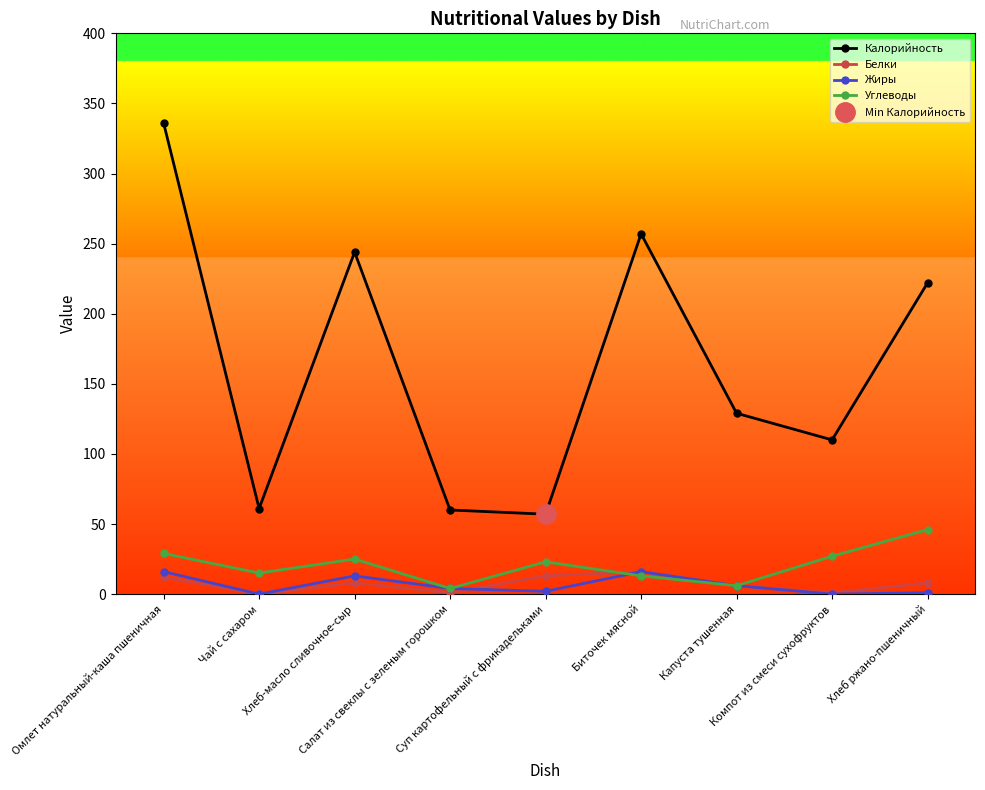

Which has a higher value, Омлет натуральный-каша пшеничная or Капуста тушенная?

Омлет натуральный-каша пшеничная